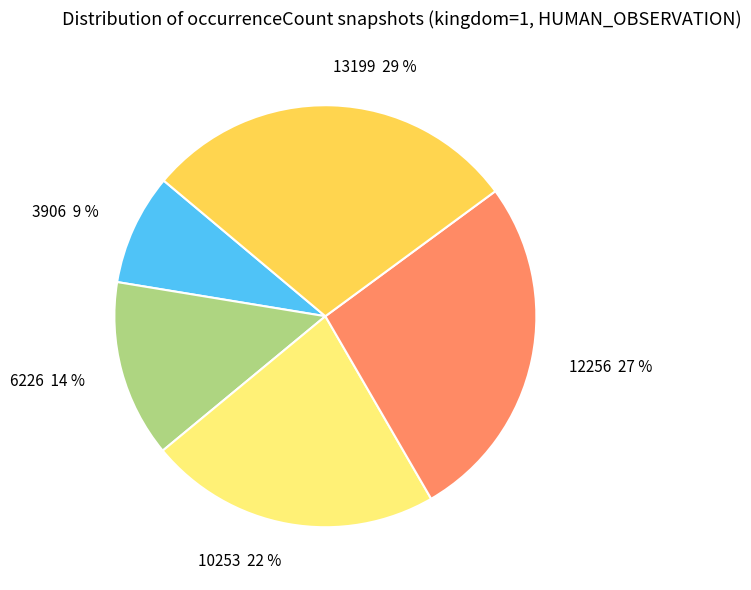

Is the sum of 13199 and 10253 greater than half?

Yes